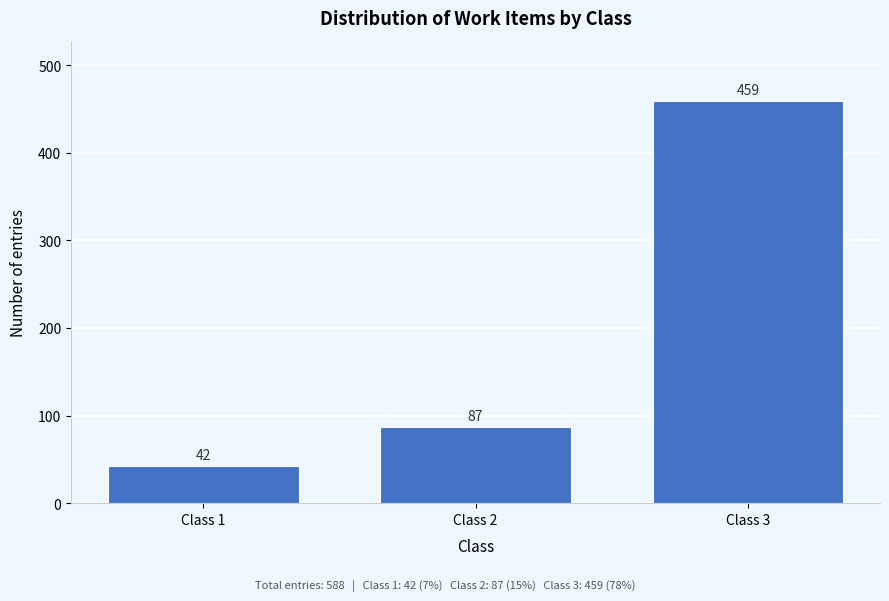

Reading left to right, transcribe all the data shown in this chart.

42	87	459